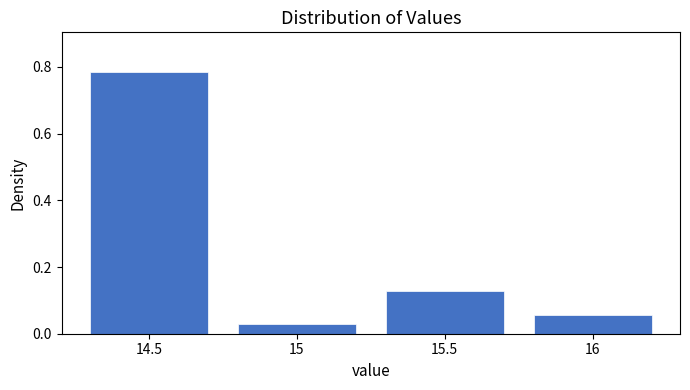

What is the sum of all values?

1.0